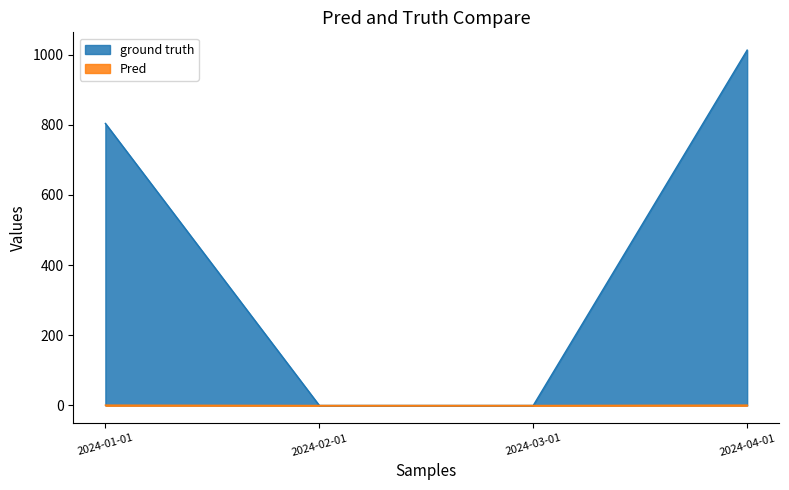

Which series has the largest range (max minus min)?

ground truth